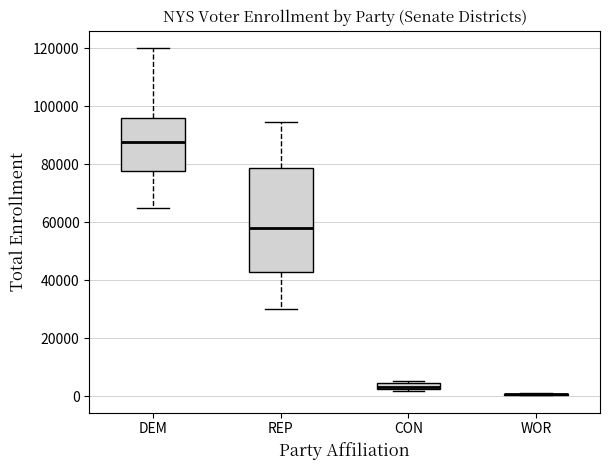

Which box is the tallest, from its lower edge to its upper edge?

REP